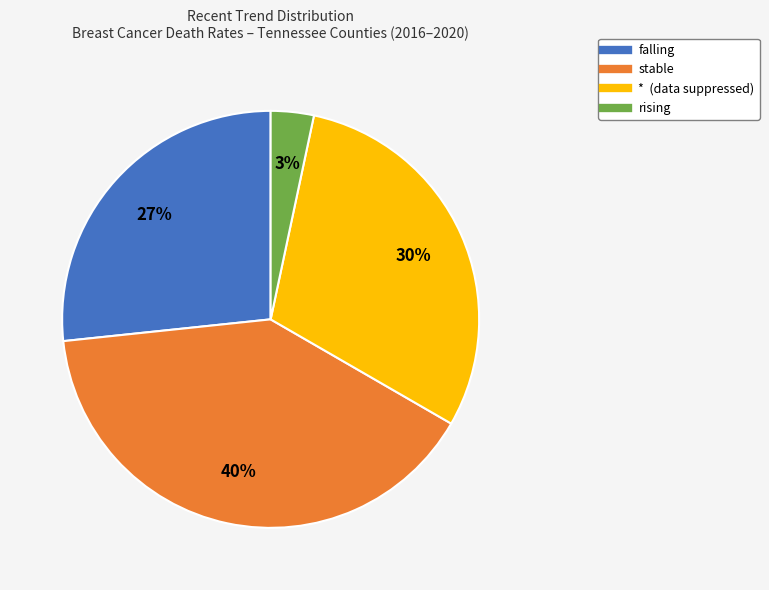

How many slices are in this pie chart?

4